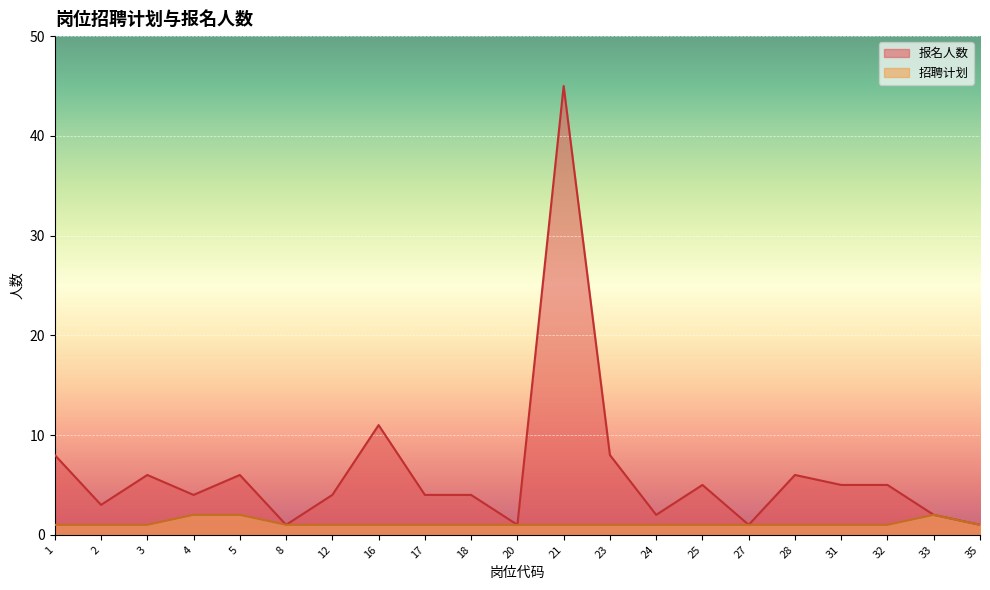

How many data points does each series have?

21